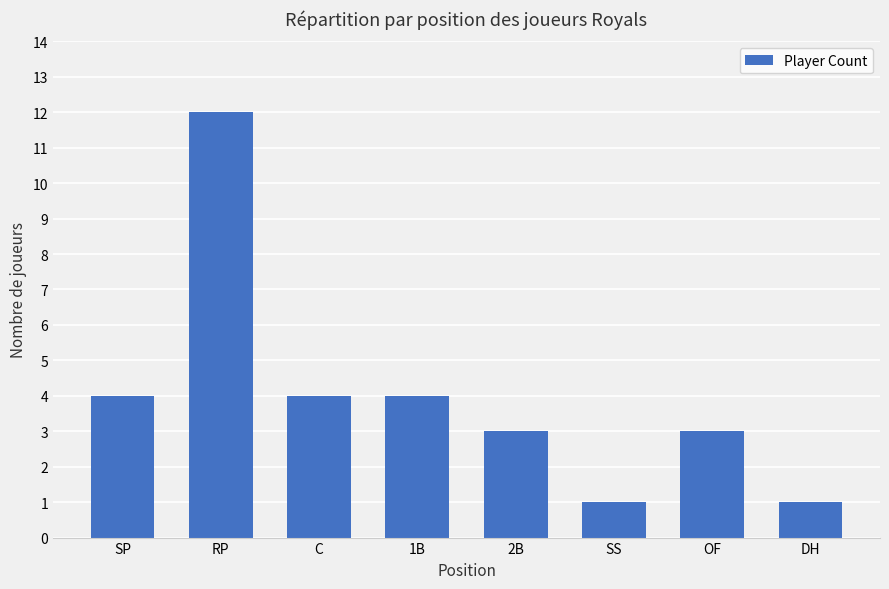

Reading left to right, what are all the values shown in this chart?

4	12	4	4	3	1	3	1